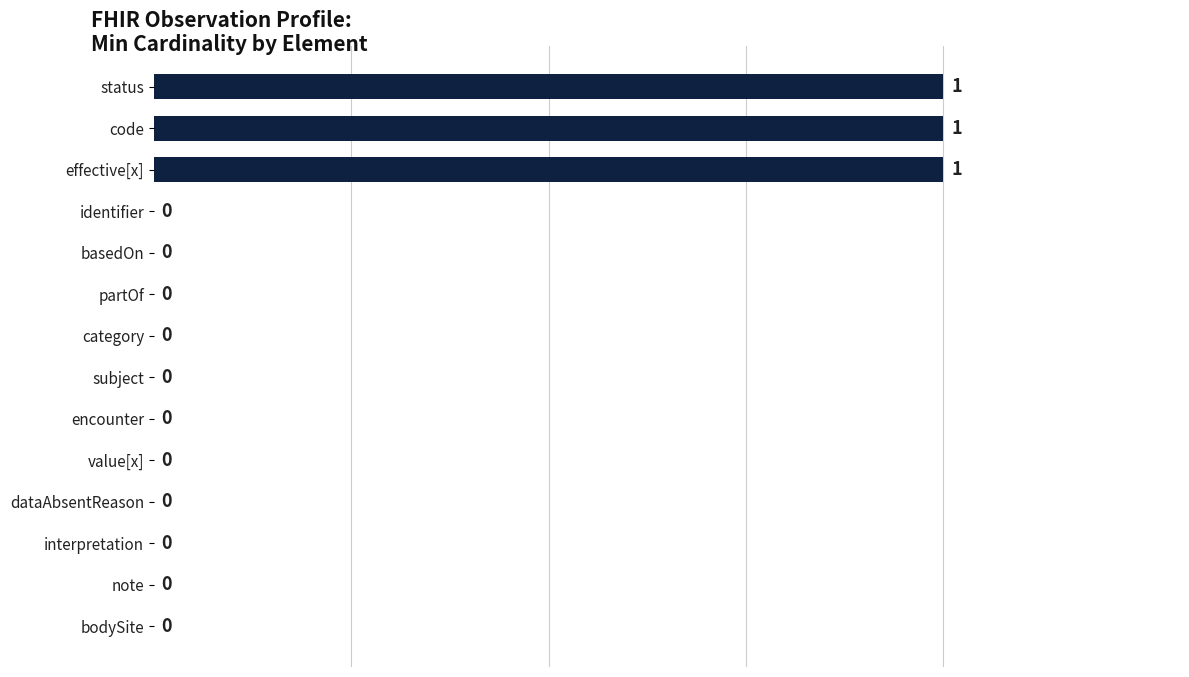

Reading top to bottom, what are all the values shown in this chart?

status=1	code=1	effective[x]=1	identifier=0	basedOn=0	partOf=0	category=0	subject=0	encounter=0	value[x]=0	dataAbsentReason=0	interpretation=0	note=0	bodySite=0